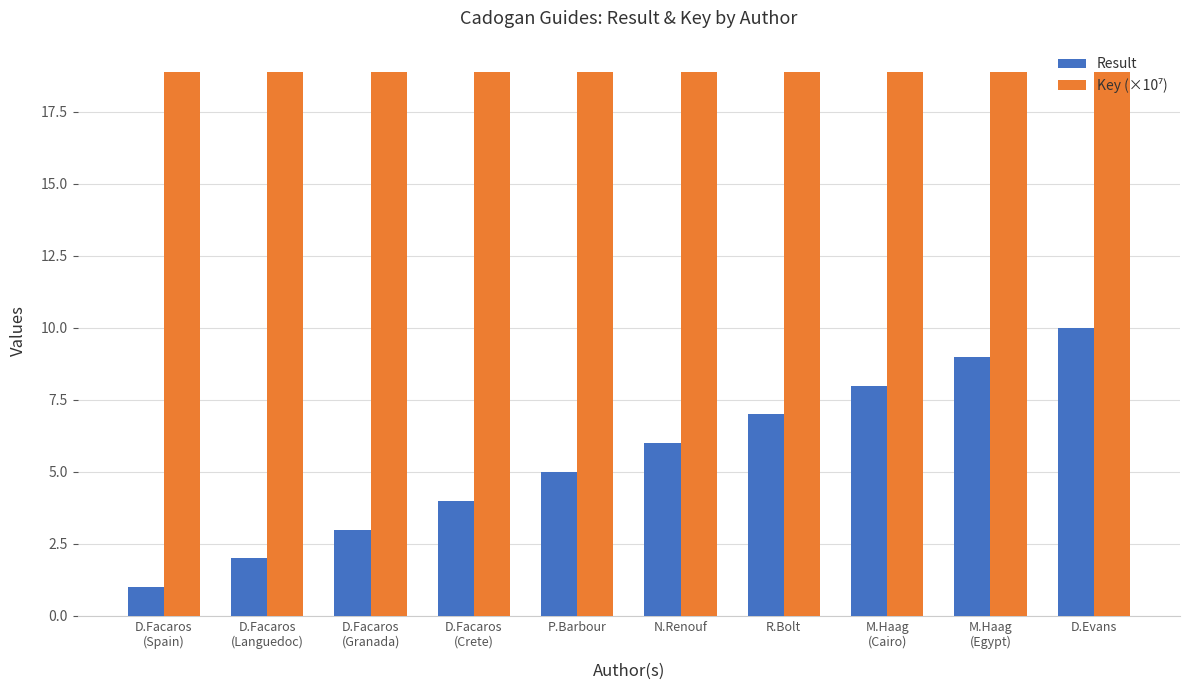

True or false: Result has a value of 6.0 at N.Renouf.

True